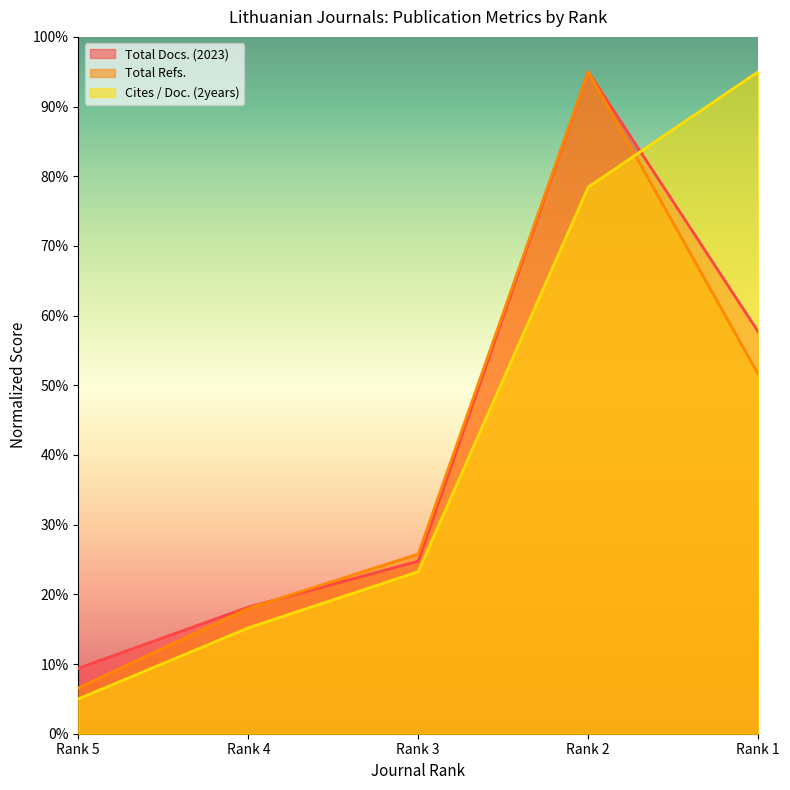

Which series changed the most between Rank 4 and Rank 1?

Cites / Doc. (2years)